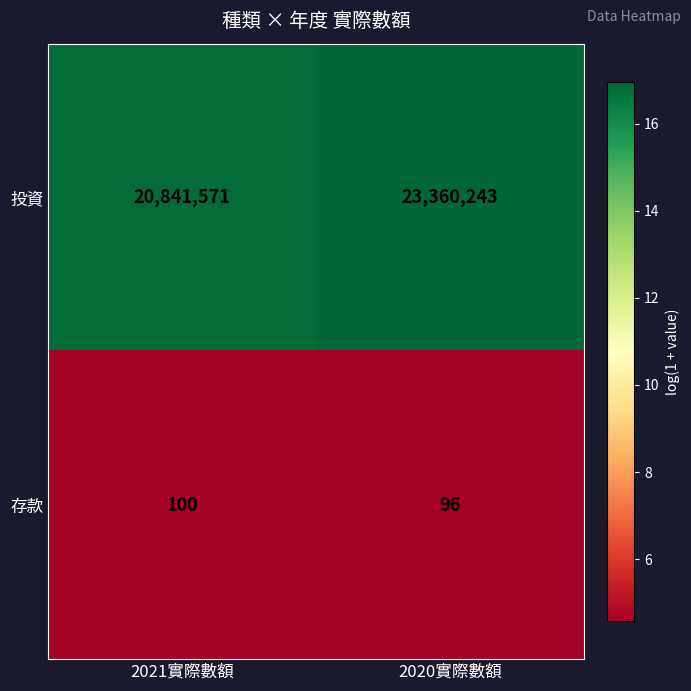

What value does the 投資 series have at 2021實際數額, to the nearest 10?

20841570